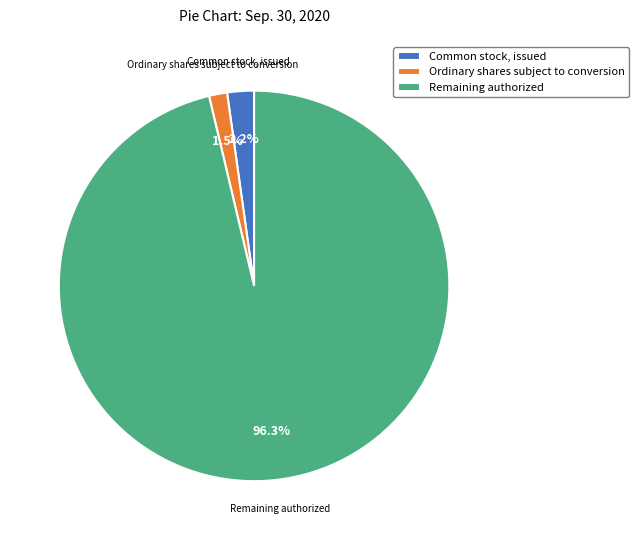

Rank the categories by value from lowest to highest.

Ordinary shares subject to conversion, Common stock, issued, Remaining authorized